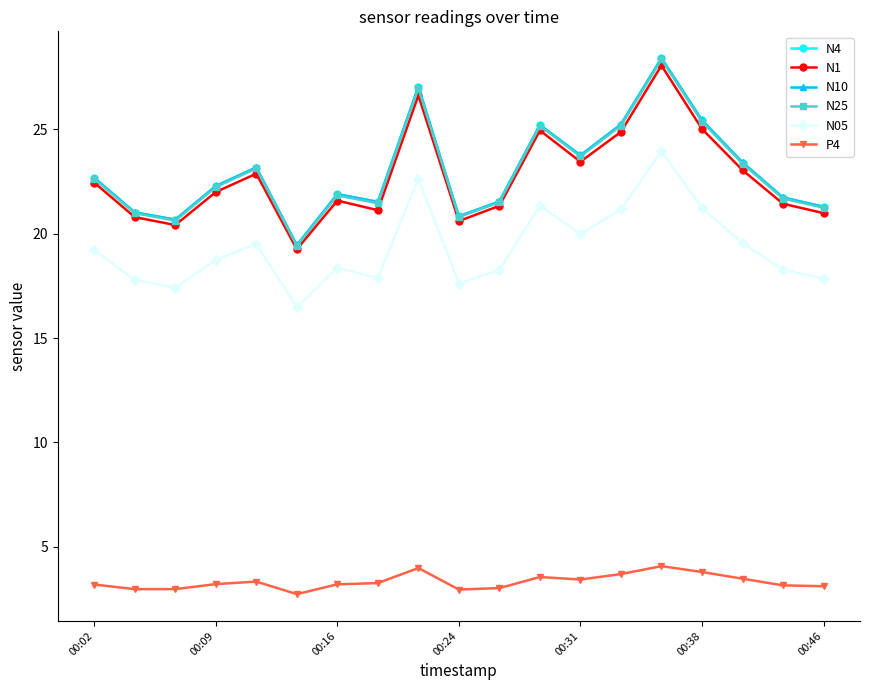

What is the value of the N1 point at the 16th from the left?

25.0